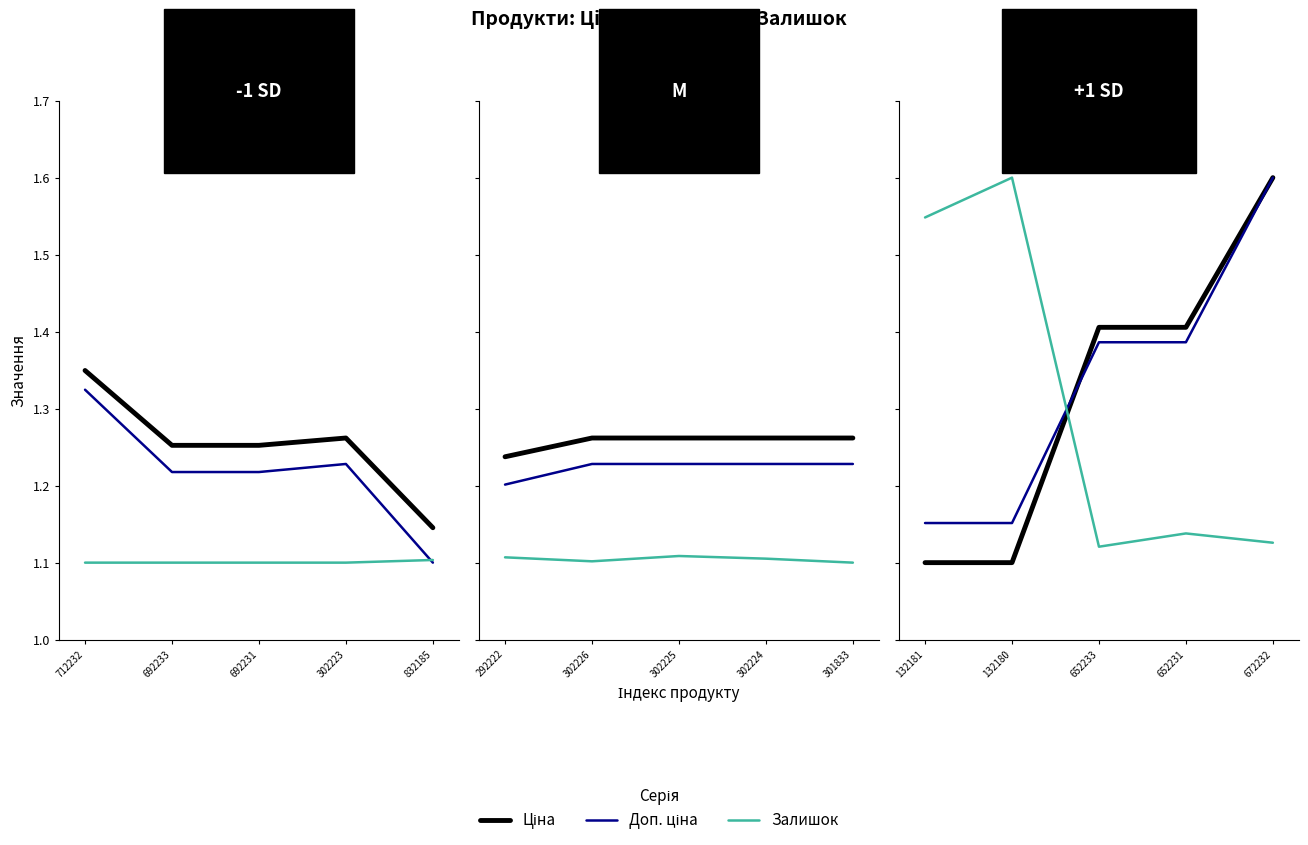

At 692231, list the series in order from largest to smallest.

Ціна, Доп. ціна, Залишок